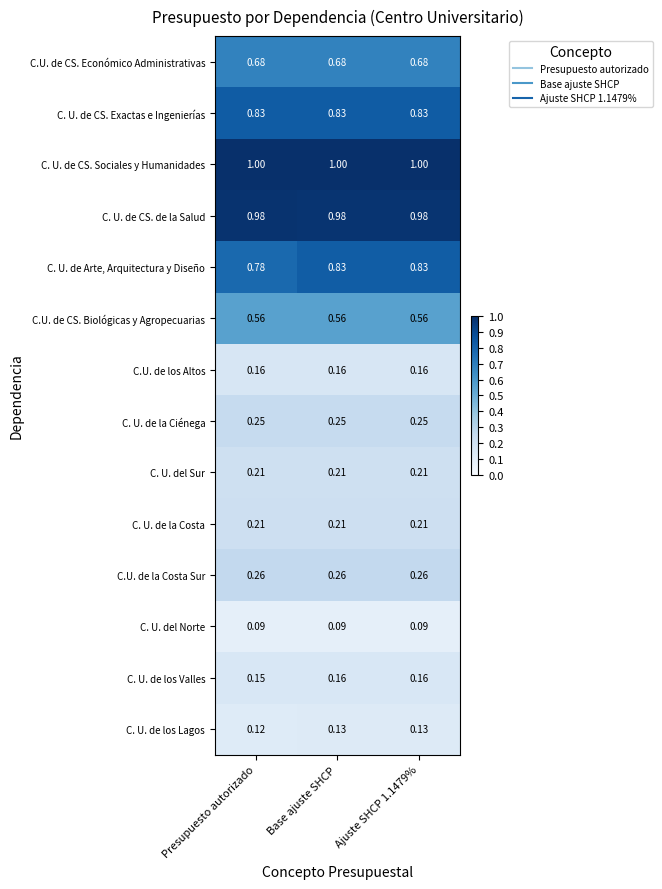

Which series changed the most between Presupuesto autorizado and Base ajuste SHCP?

C. U. de Arte, Arquitectura y Diseño